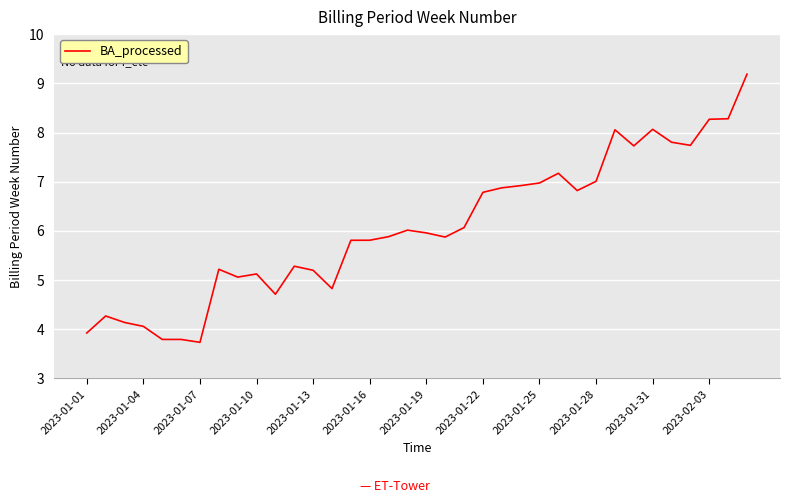

What is the difference between the maximum and minimum values?

5.5